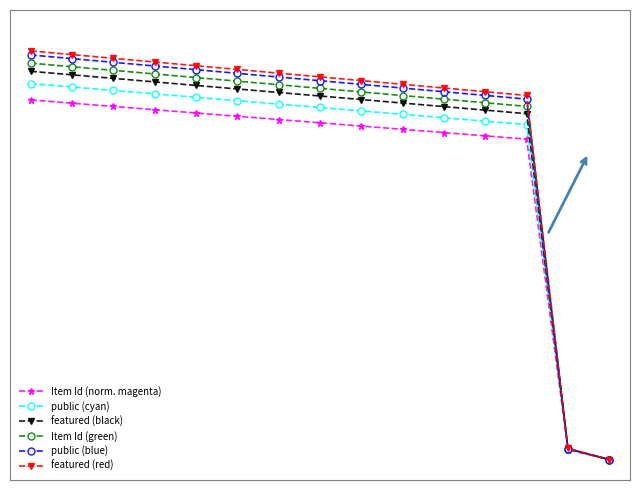

Is this an area chart (filled region under the line)?

No